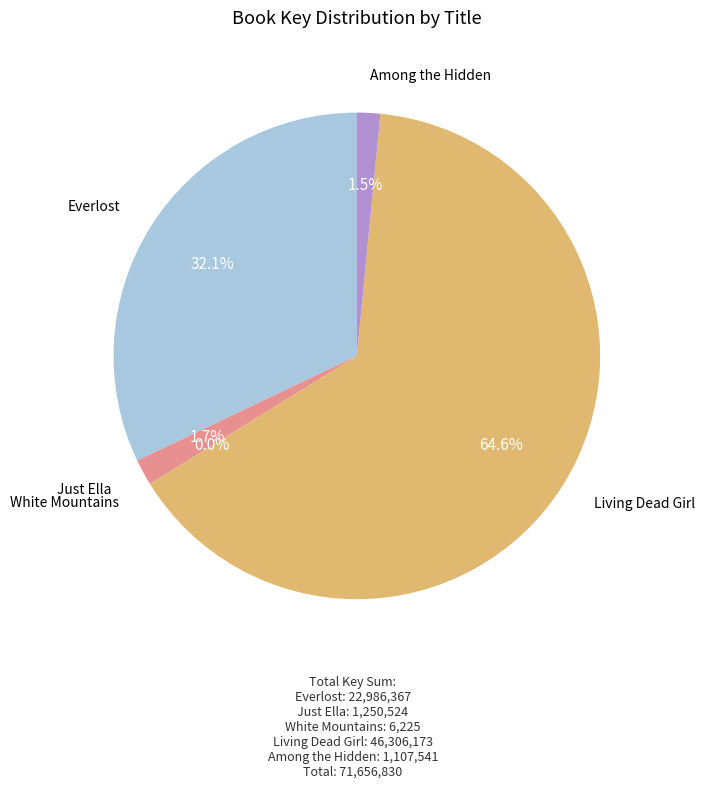

Is there any slice that represents more than half of the pie?

Yes